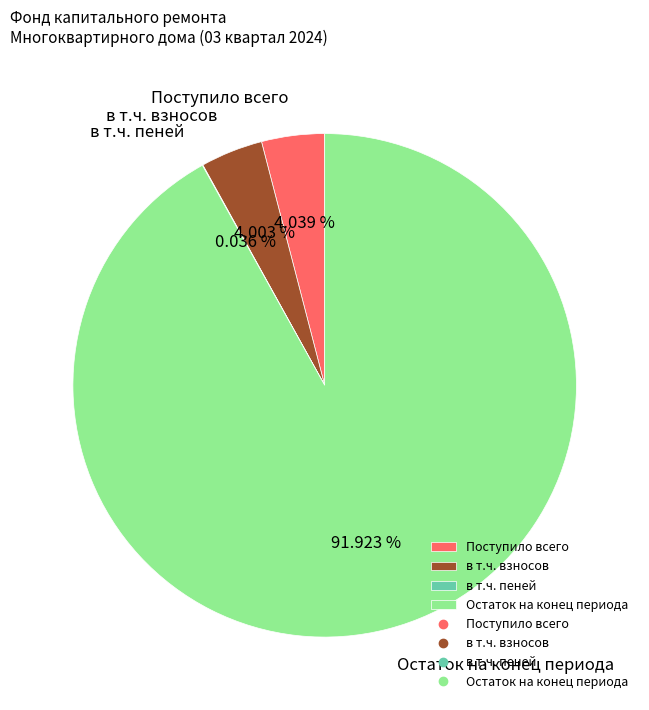

To the nearest percent, what portion does Поступило всего represent?

4%